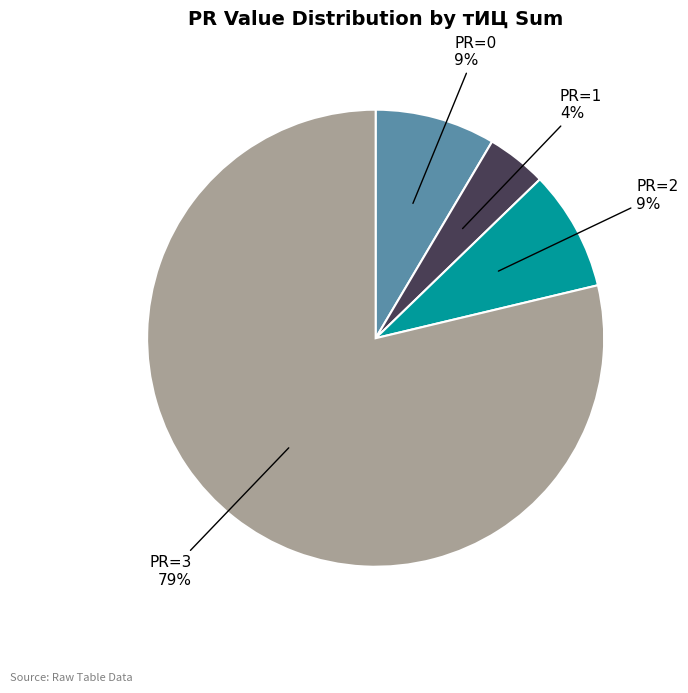

Count the number of slices in the pie.

4